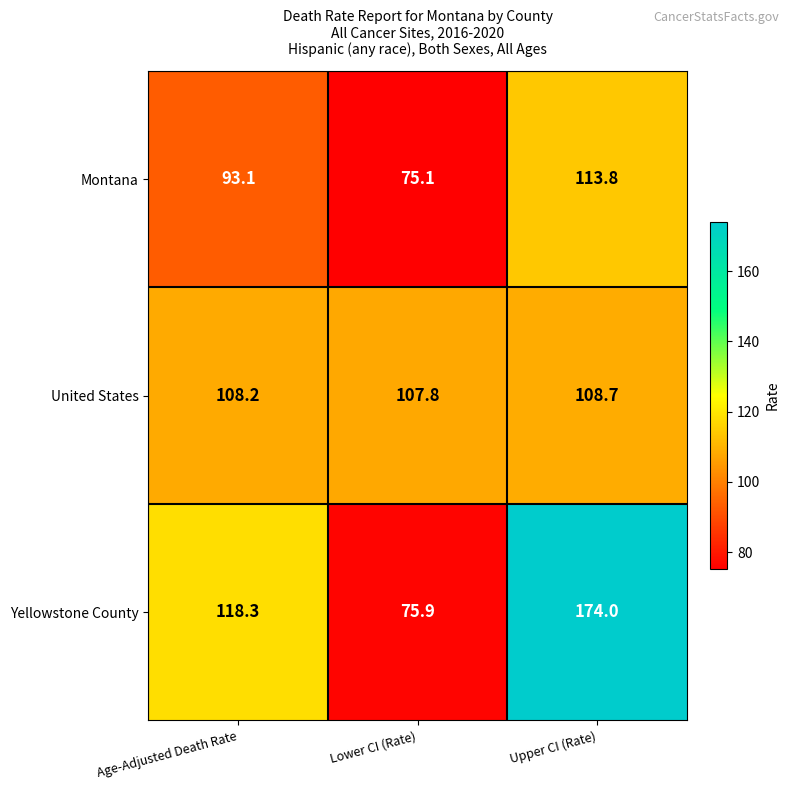

Which category has the highest value across all series?

Upper CI (Rate)